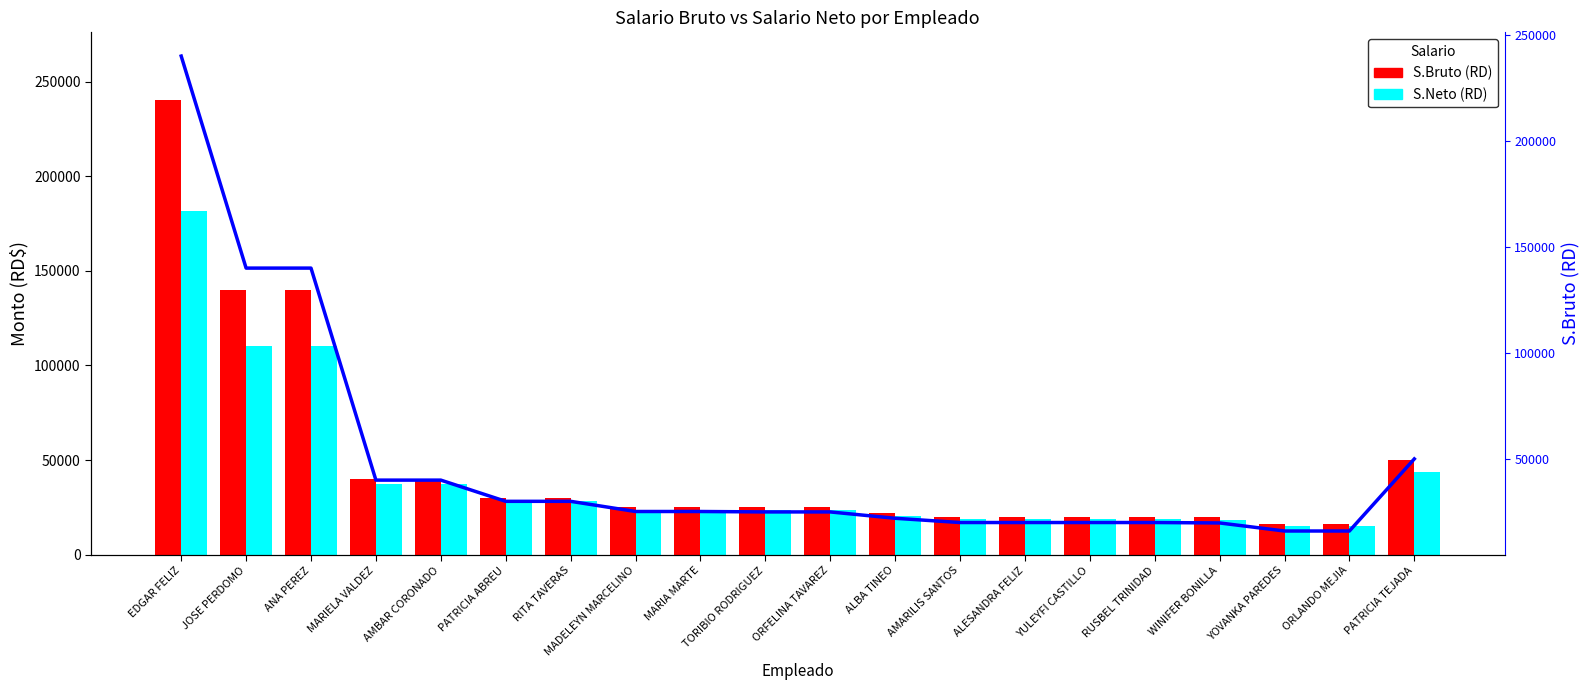

What is the value of the S.Bruto (RD) Line bar at the 4th from the left?

40000.0